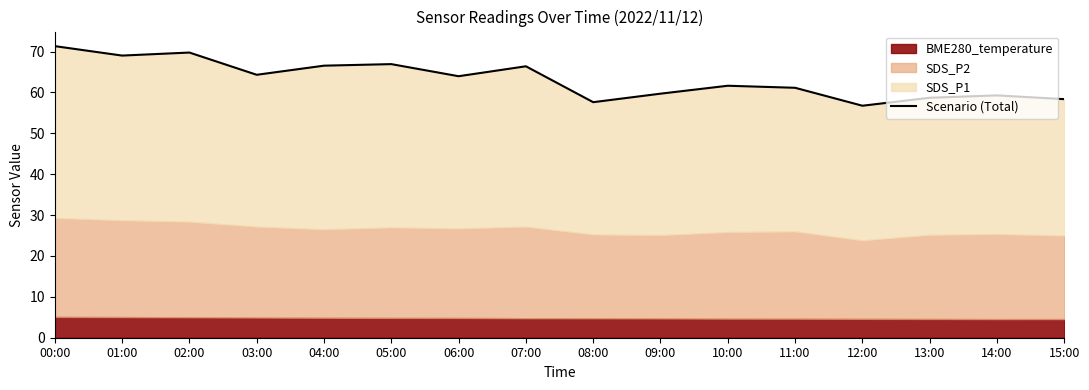

What is the greatest value displayed?

71.3